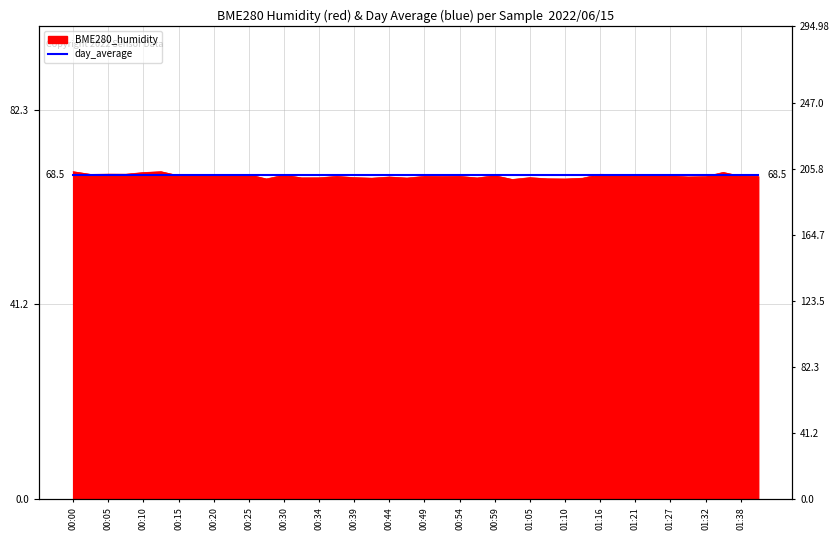

Between 00:47 and 00:00, which is larger?

00:00